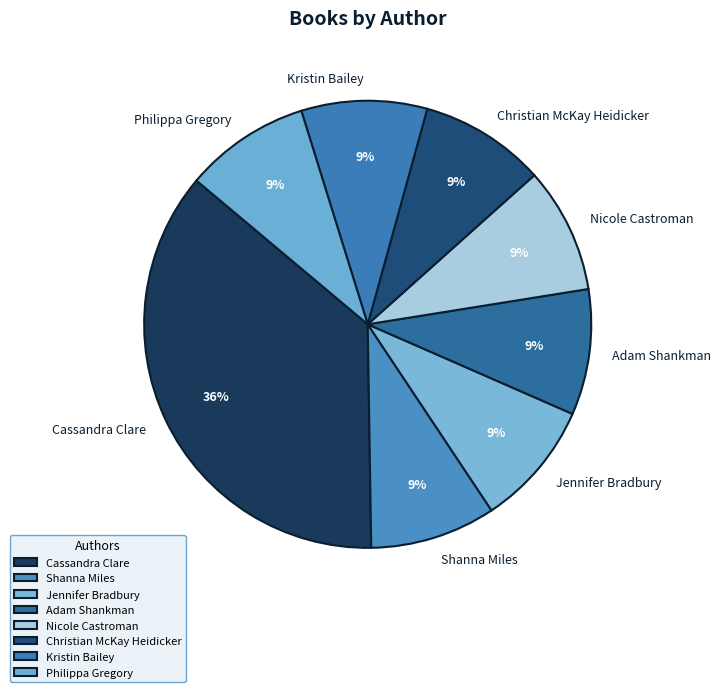

What is the largest slice in the pie chart?

Cassandra Clare